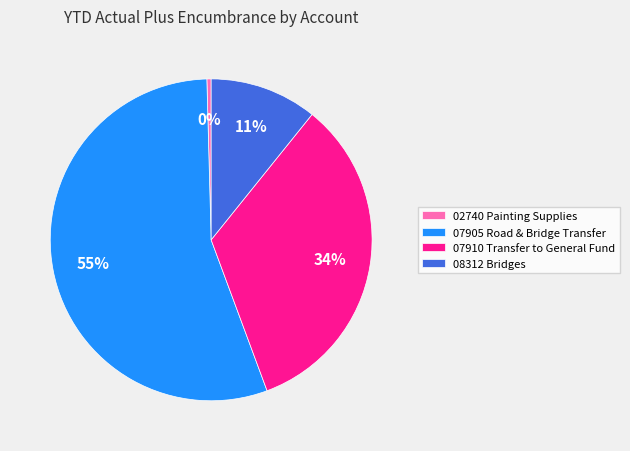

Is the sum of 07910 Transfer to General Fund and 08312 Bridges greater than half?

No